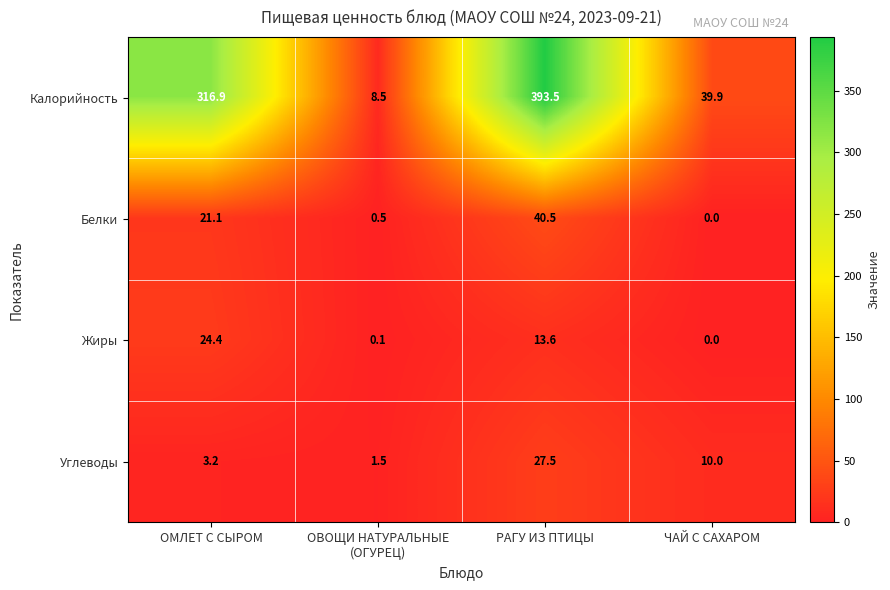

Reading left to right, transcribe all the data shown in this chart.

Калорийность: 316.9	8.5	393.5	39.9
Белки: 21.1	0.5	40.5	0.0
Жиры: 24.4	0.1	13.6	0.0
Углеводы: 3.2	1.5	27.5	10.0